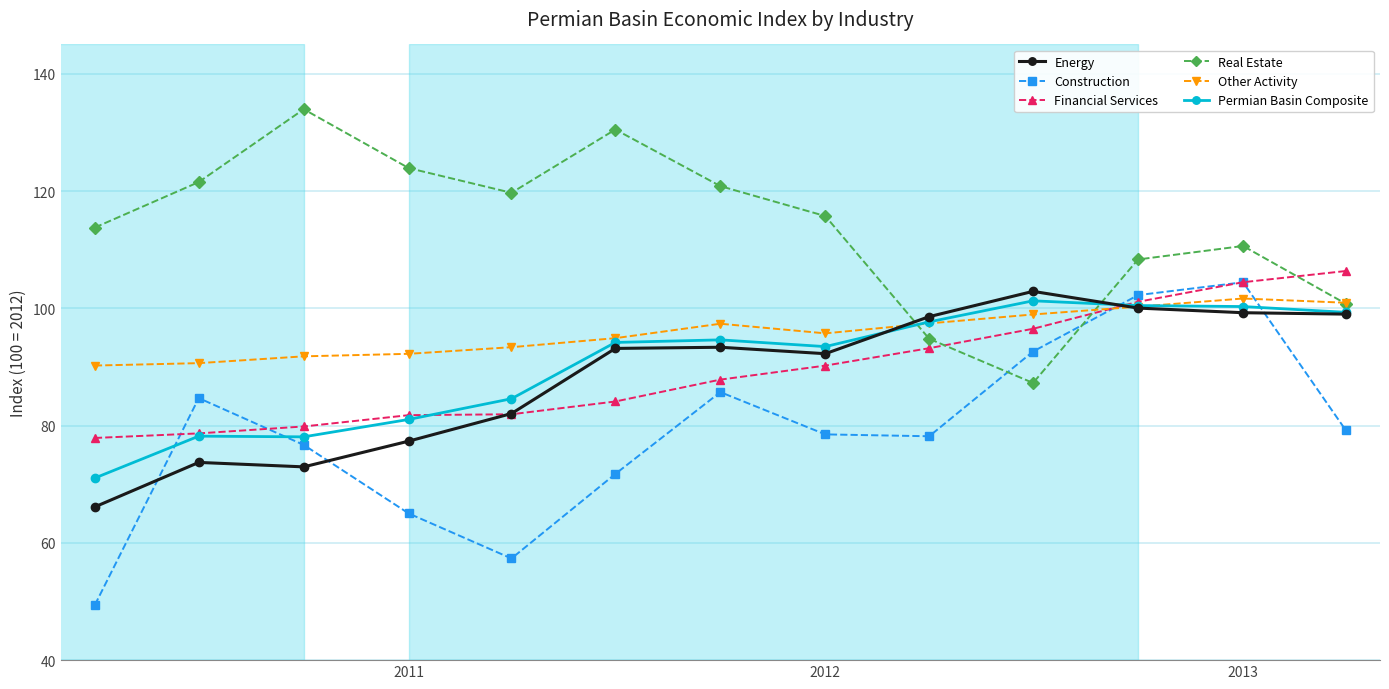

What is the value of the Other Activity point at the 7th from the left?

97.4